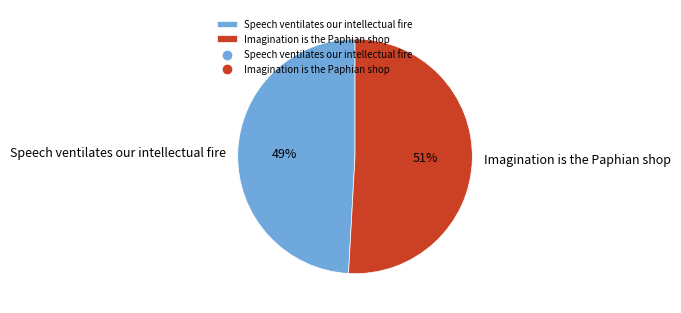

To the nearest percent, what is the average slice percentage?

50%